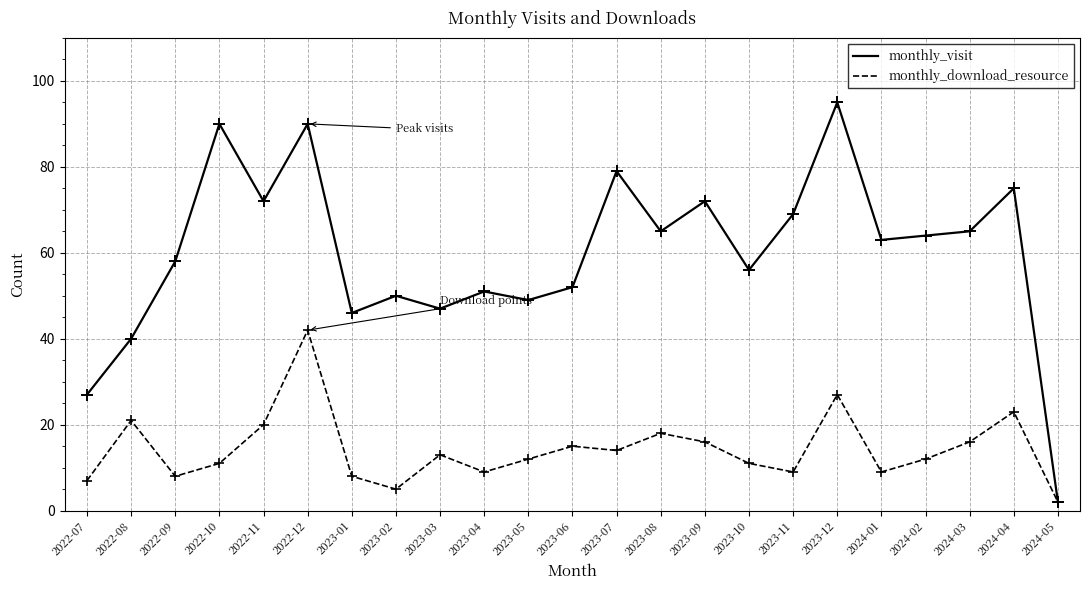

At how many categories does at least one series exceed 34?

21